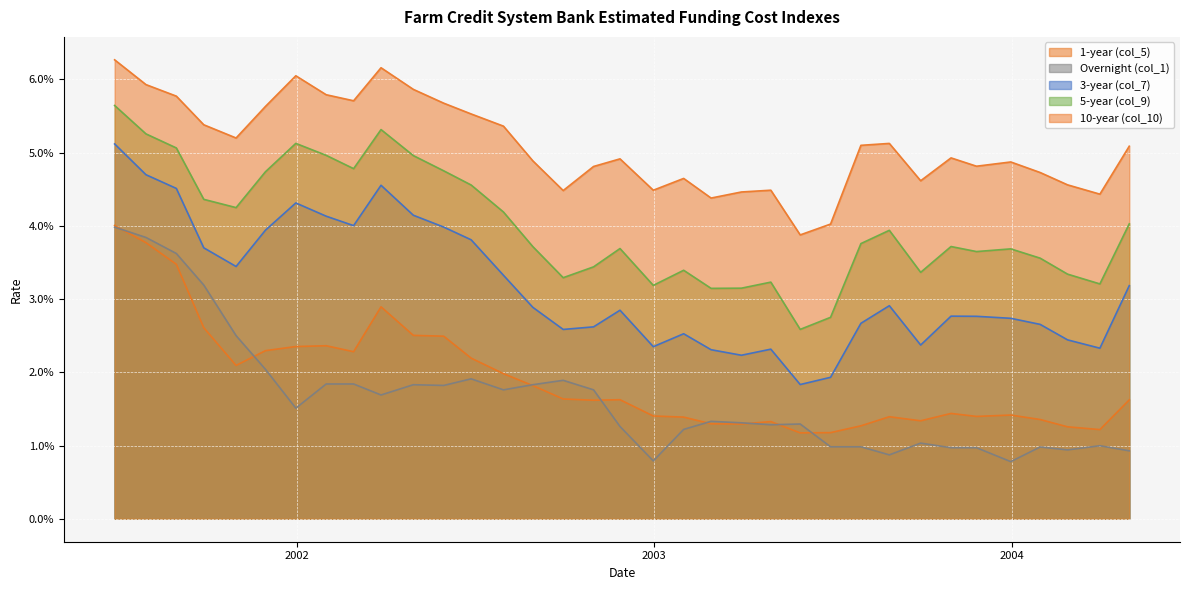

Reading right to left, list all the values displayed in this chart.

1-year (col_5): 2003-11=0.0	2003-10=0.0	2003-09=0.0	2003-08=0.0	2003-07=0.0	2003-05=0.0	2003-04=0.0	2003-03=0.0	2003-02=0.0	2003-01=0.0	2002-11=0.0	2002-10=0.0	2002-09=0.0	2002-08=0.0	2002-07=0.0	2002-05=0.0	2002-04=0.0	2002-03=0.0	2002-02=0.0	2002-01=0.0	2001-11=0.0	2001-10=0.0	2001-09=0.0	2001-08=0.0	2001-07=0.0	2004-04=0.0	2004-03=0.0	2004-02=0.0	2004-01=0.0	2003-12=0.0	2003-06=0.0	2002-12=0.0	2002-06=0.0	2001-12=0.0	2001-06=0.0
Overnight (col_1): 2003-11=0.0	2003-10=0.0	2003-09=0.0	2003-08=0.0	2003-07=0.0	2003-05=0.0	2003-04=0.0	2003-03=0.0	2003-02=0.0	2003-01=0.0	2002-11=0.0	2002-10=0.0	2002-09=0.0	2002-08=0.0	2002-07=0.0	2002-05=0.0	2002-04=0.0	2002-03=0.0	2002-02=0.0	2002-01=0.0	2001-11=0.0	2001-10=0.0	2001-09=0.0	2001-08=0.0	2001-07=0.0	2004-04=0.0	2004-03=0.0	2004-02=0.0	2004-01=0.0	2003-12=0.0	2003-06=0.0	2002-12=0.0	2002-06=0.0	2001-12=0.0	2001-06=0.0
3-year (col_7): 2003-11=0.0	2003-10=0.0	2003-09=0.0	2003-08=0.0	2003-07=0.0	2003-05=0.0	2003-04=0.0	2003-03=0.0	2003-02=0.0	2003-01=0.0	2002-11=0.0	2002-10=0.0	2002-09=0.0	2002-08=0.0	2002-07=0.0	2002-05=0.0	2002-04=0.0	2002-03=0.0	2002-02=0.0	2002-01=0.0	2001-11=0.0	2001-10=0.0	2001-09=0.0	2001-08=0.0	2001-07=0.0	2004-04=0.0	2004-03=0.0	2004-02=0.0	2004-01=0.0	2003-12=0.0	2003-06=0.0	2002-12=0.0	2002-06=0.0	2001-12=0.0	2001-06=0.1
5-year (col_9): 2003-11=0.0	2003-10=0.0	2003-09=0.0	2003-08=0.0	2003-07=0.0	2003-05=0.0	2003-04=0.0	2003-03=0.0	2003-02=0.0	2003-01=0.0	2002-11=0.0	2002-10=0.0	2002-09=0.0	2002-08=0.0	2002-07=0.0	2002-05=0.0	2002-04=0.0	2002-03=0.0	2002-02=0.0	2002-01=0.0	2001-11=0.0	2001-10=0.0	2001-09=0.0	2001-08=0.0	2001-07=0.0	2004-04=0.1	2004-03=0.0	2004-02=0.0	2004-01=0.1	2003-12=0.0	2003-06=0.0	2002-12=0.0	2002-06=0.1	2001-12=0.1	2001-06=0.1
10-year (col_10): 2003-11=0.1	2003-10=0.0	2003-09=0.0	2003-08=0.0	2003-07=0.0	2003-05=0.0	2003-04=0.0	2003-03=0.0	2003-02=0.1	2003-01=0.1	2002-11=0.0	2002-10=0.0	2002-09=0.0	2002-08=0.0	2002-07=0.0	2002-05=0.0	2002-04=0.0	2002-03=0.0	2002-02=0.0	2002-01=0.0	2001-11=0.0	2001-10=0.1	2001-09=0.1	2001-08=0.1	2001-07=0.1	2004-04=0.1	2004-03=0.1	2004-02=0.1	2004-01=0.1	2003-12=0.1	2003-06=0.1	2002-12=0.1	2002-06=0.1	2001-12=0.1	2001-06=0.1